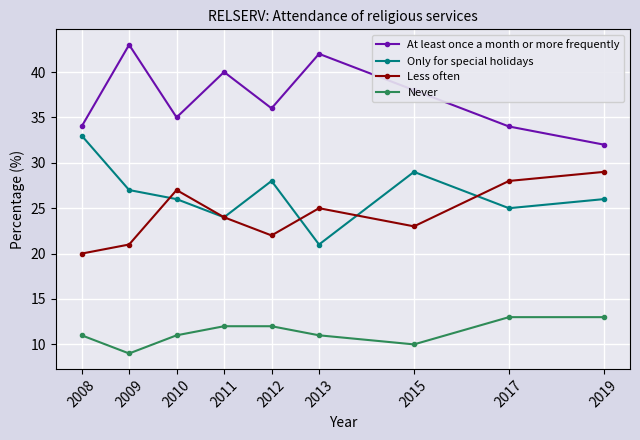

At which label does At least once a month or more frequently reach its minimum?

2019